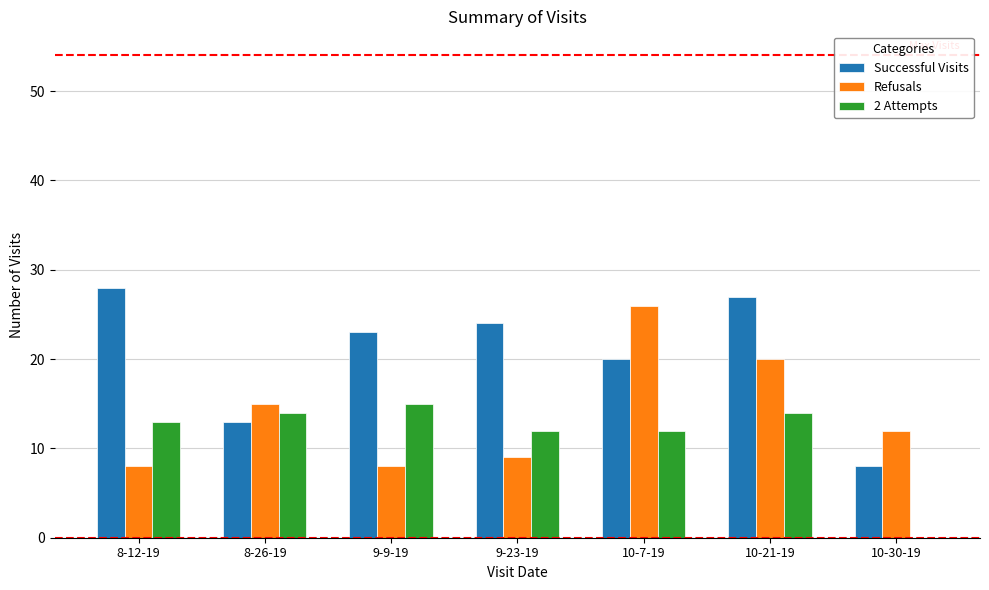

At which label is Successful Visits closest to 18?

10-7-19